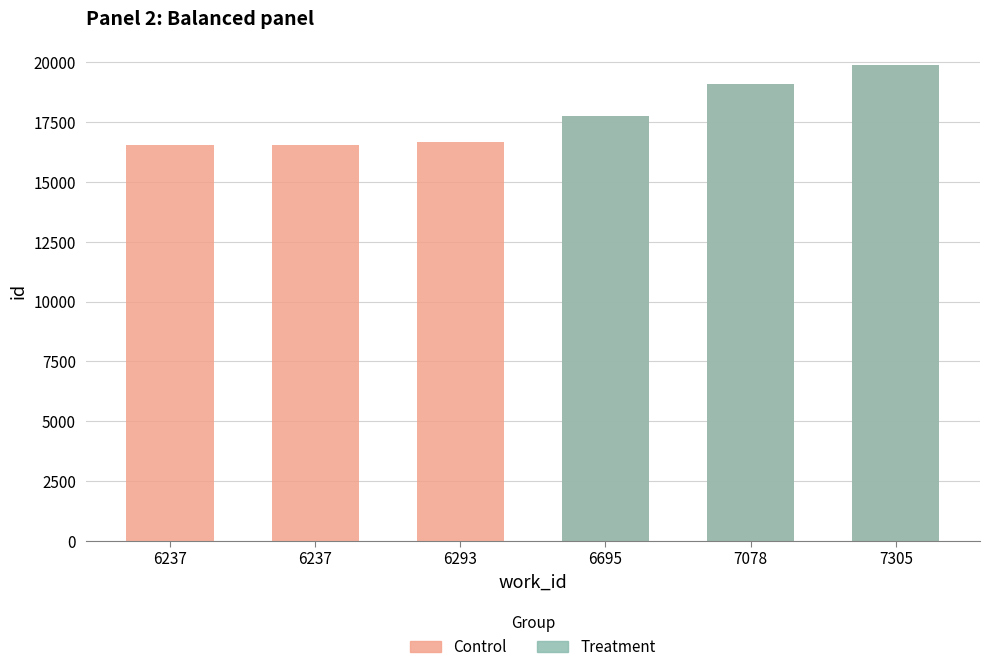

At how many categories does at least one series exceed 10197?

6